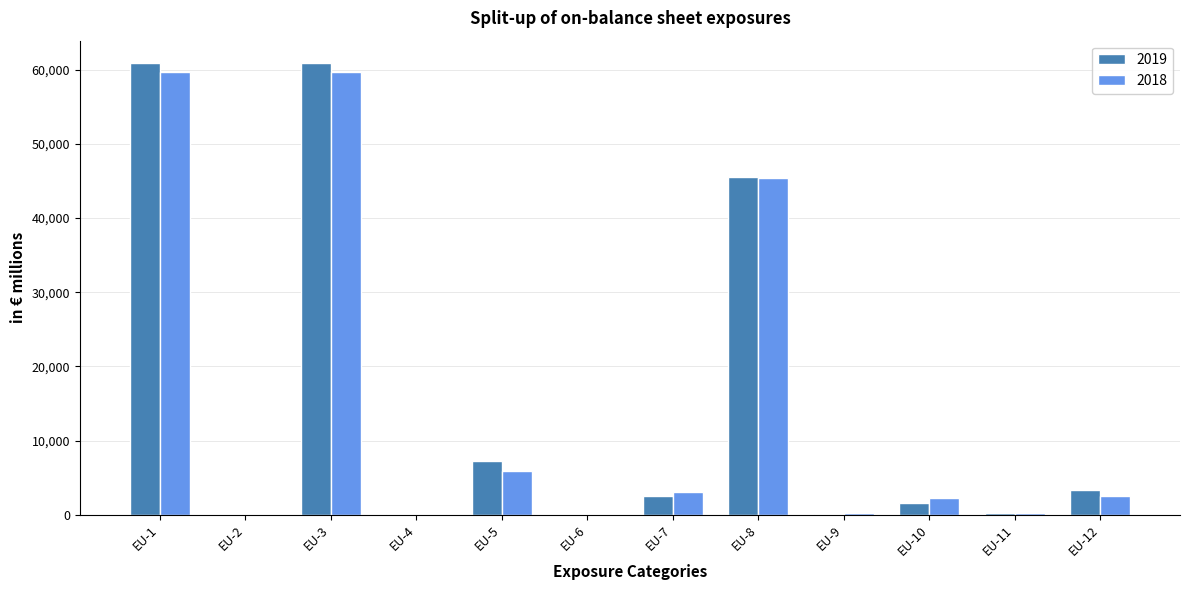

Is the value of 2019 at EU-7 greater than the value of 2018 at EU-9?

Yes